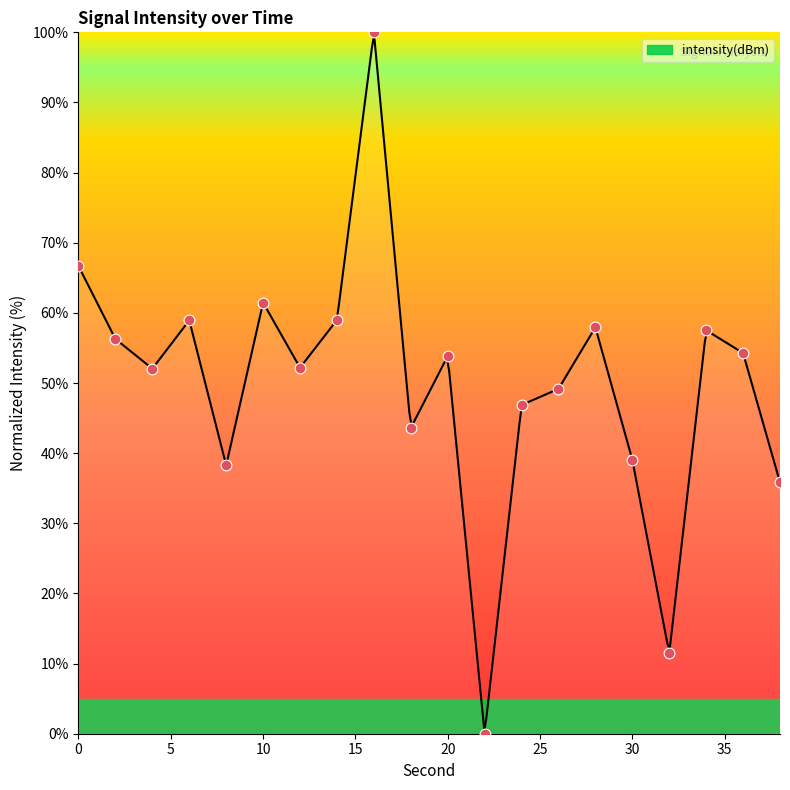

Which has a higher value, 38 or 12?

12